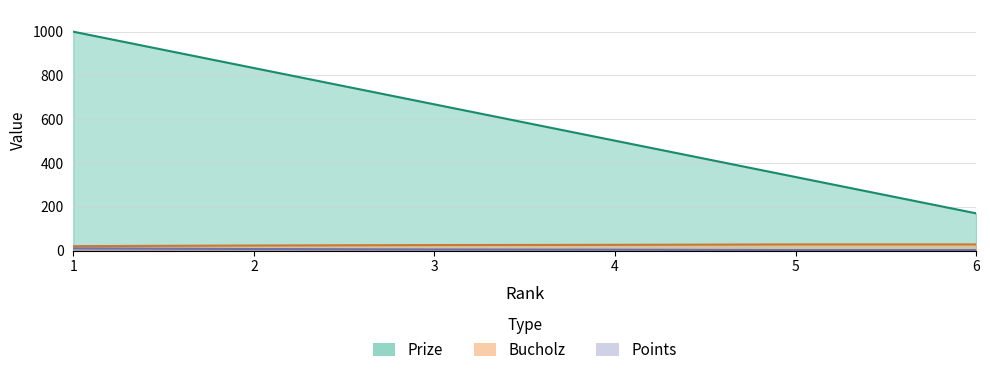

What is the difference between the highest and lowest values at 6?

168